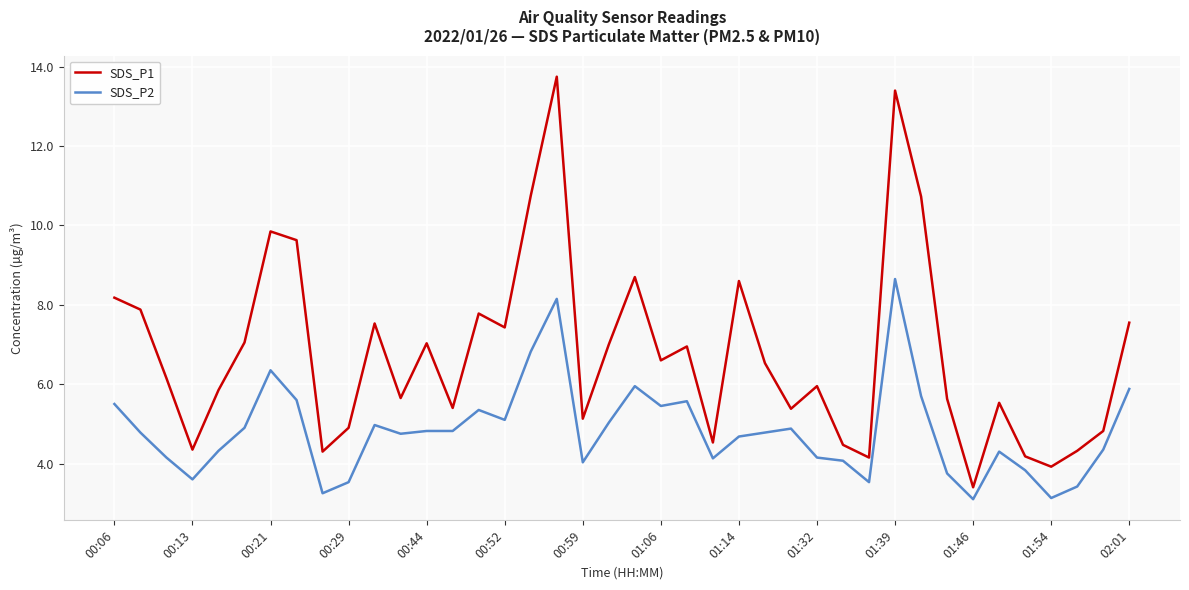

What is the highest value of the SDS_P2 series?

8.7